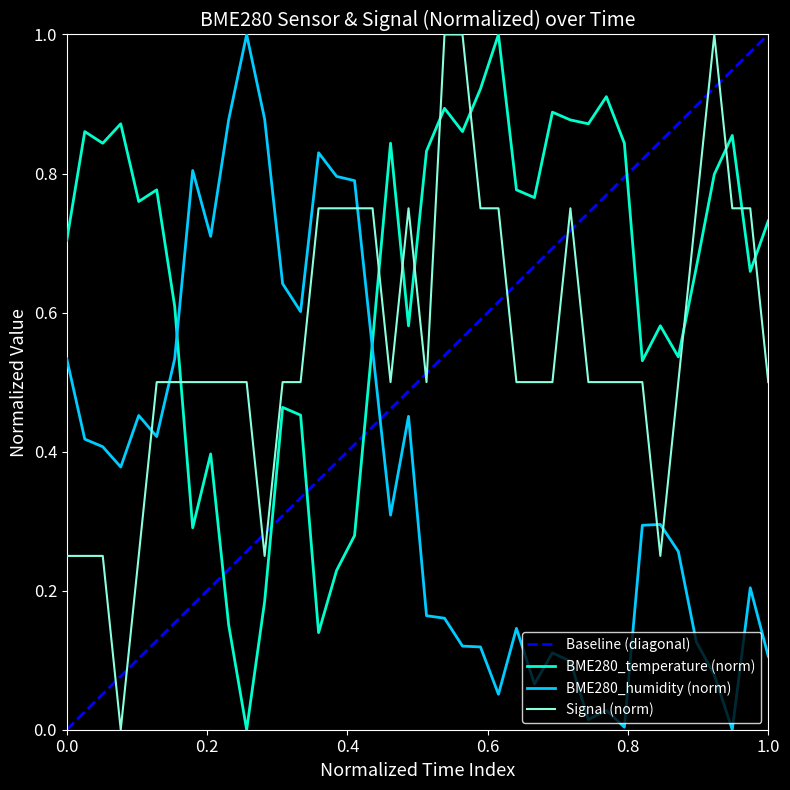

What is the difference between the maximum and minimum values in the BME280_temperature series?

1.0